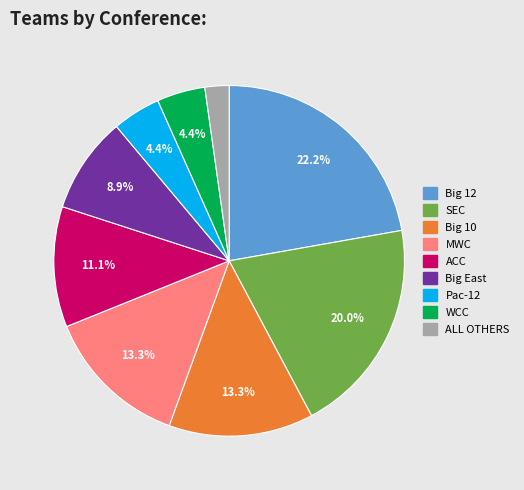

Approximately how many times larger is the value at Pac-12 compared to ACC?

0.4